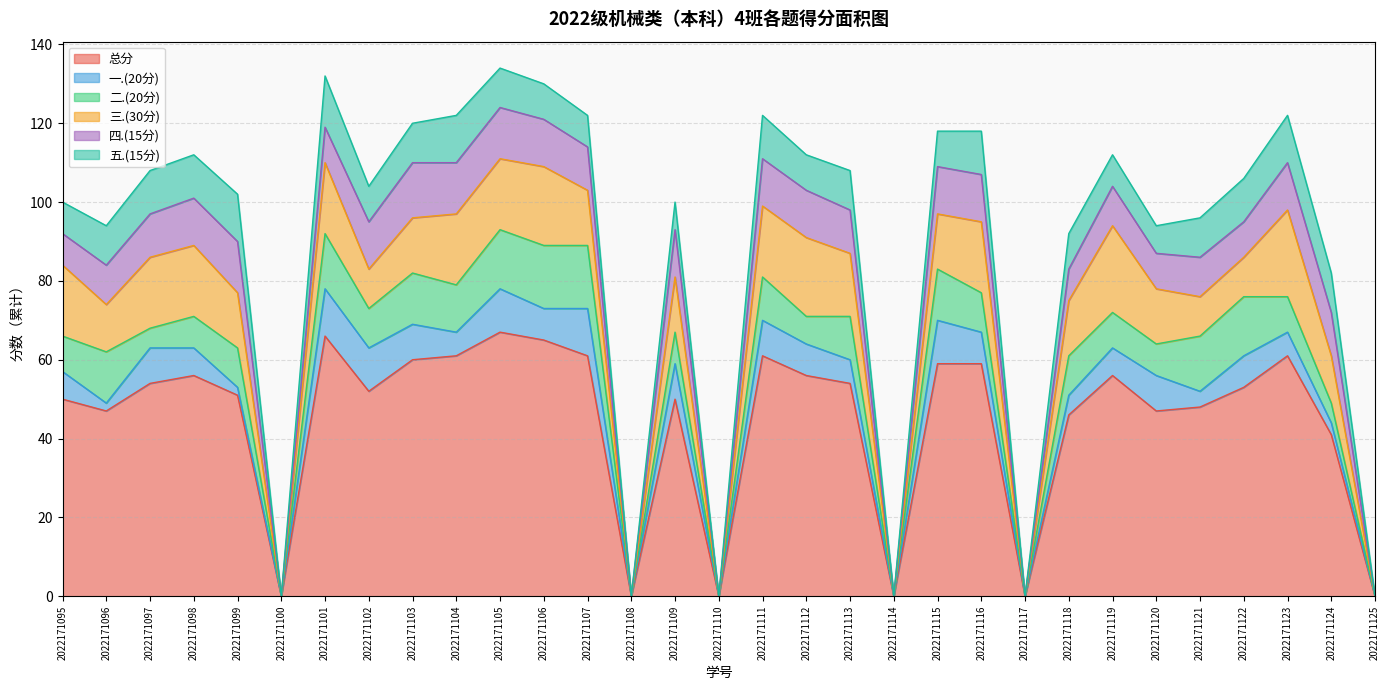

How many distinct data groups are displayed?

6